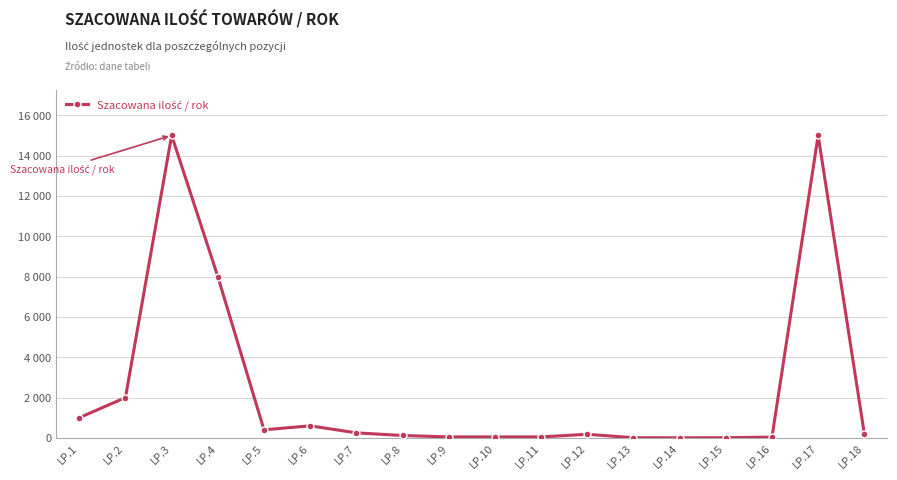

What is the maximum value shown in the chart?

15000